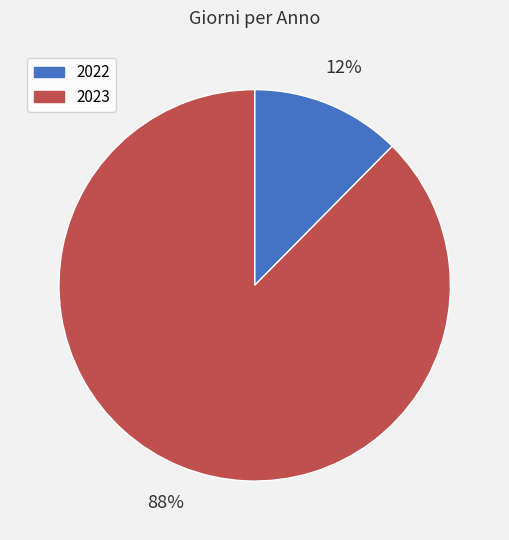

Which slice is the largest?

2023